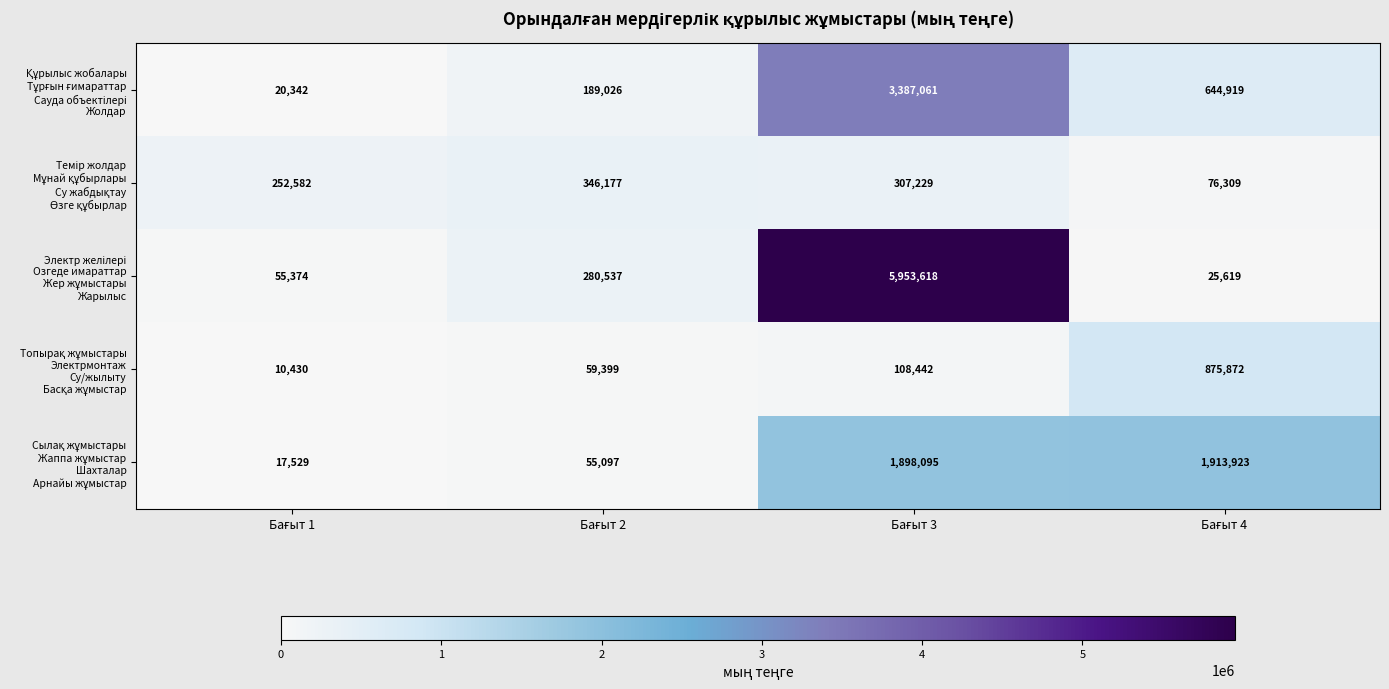

What is the greatest value displayed?

5953618